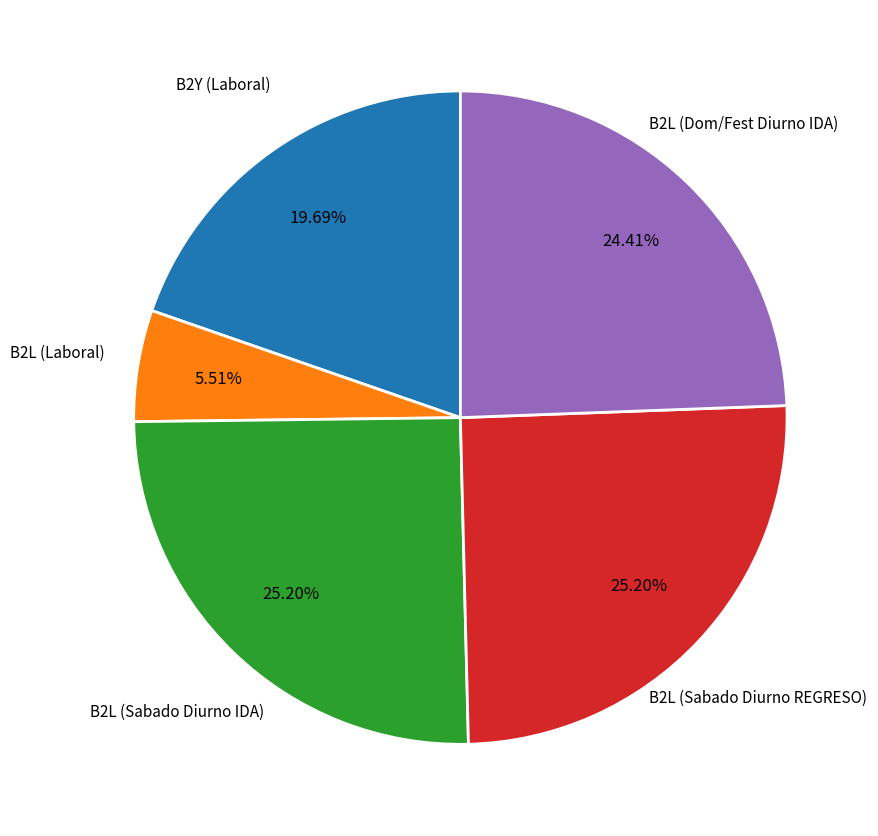

Does B2Y (Laboral) account for over 50% of the chart?

No